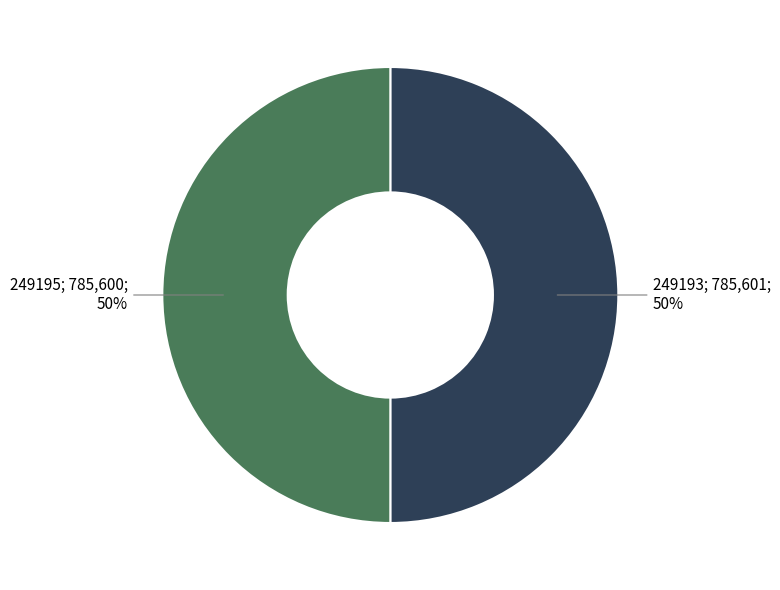

To the nearest percent, what is the average slice percentage?

50%